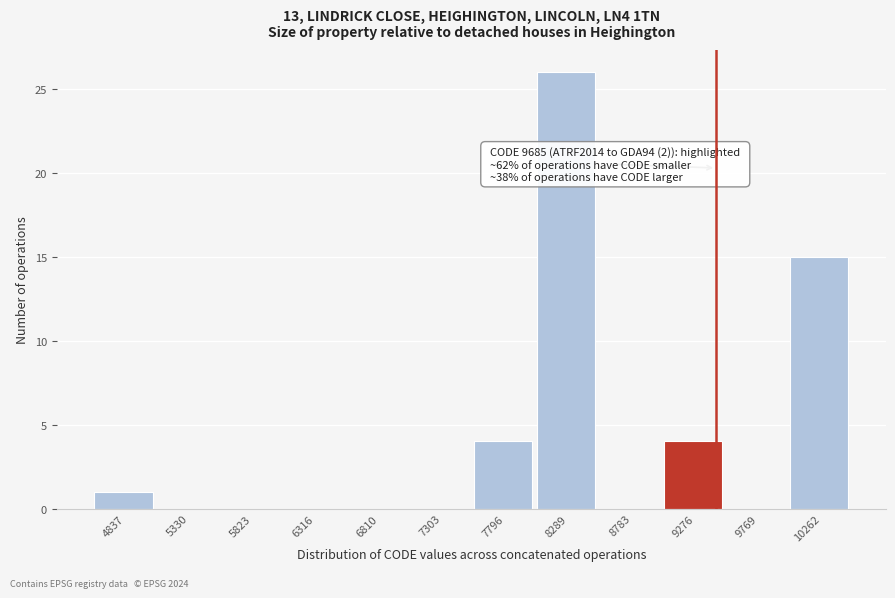

Reading left to right, transcribe all the data shown in this chart.

4837=1	5330=0	5823=0	6316=0	6810=0	7303=0	7796=4	8289=26	8783=0	9276=4	9769=0	10262=15